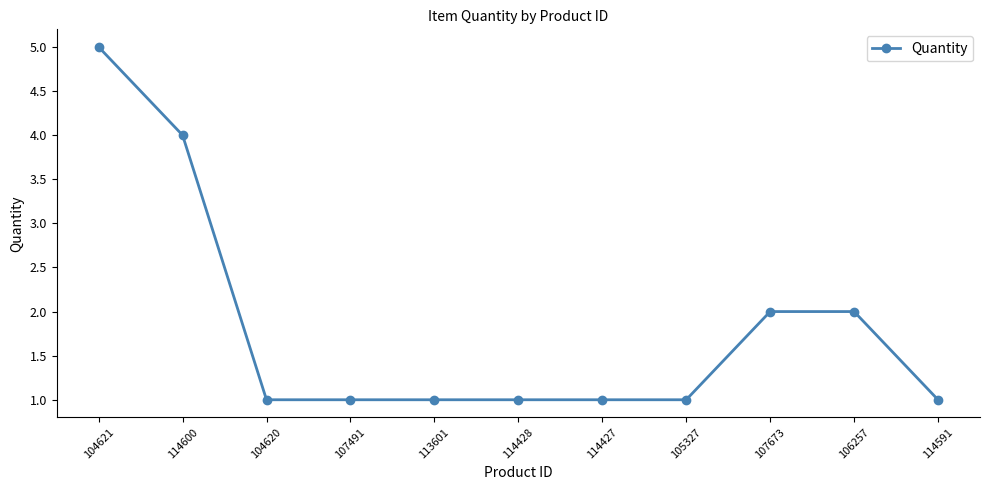

What is the greatest value displayed?

5